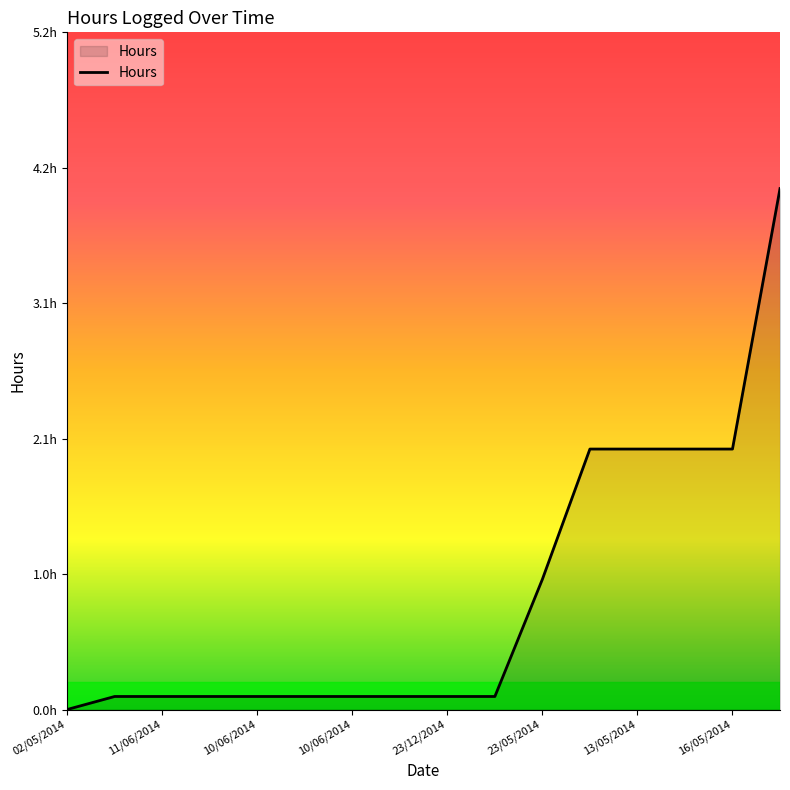

Does the chart display data point markers on the line(s)?

No